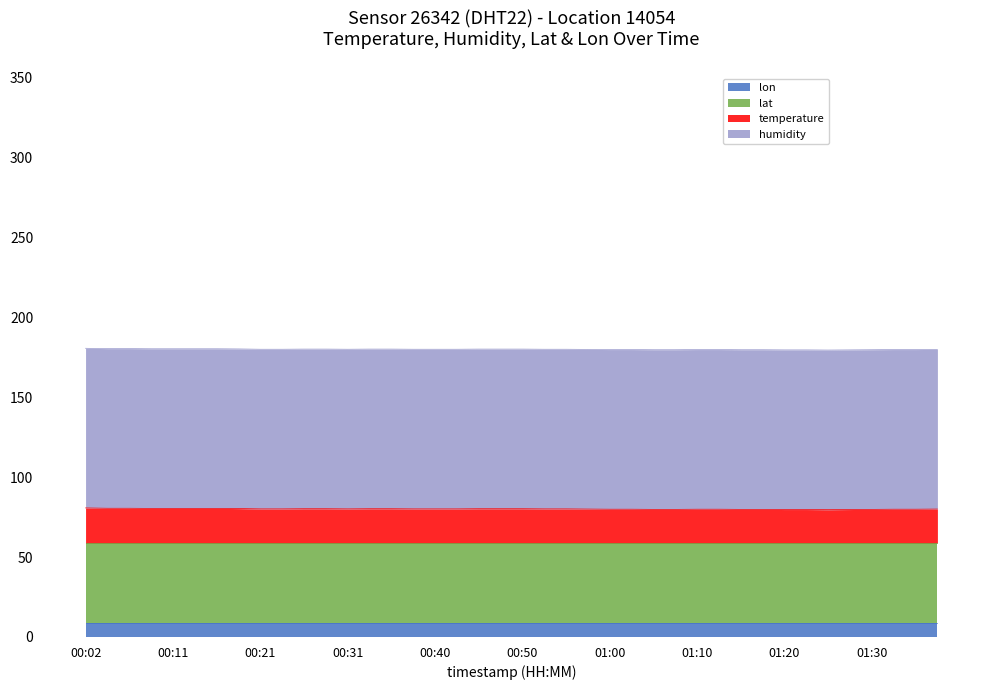

The value of humidity at 01:32 is 99.9. True or false?

True